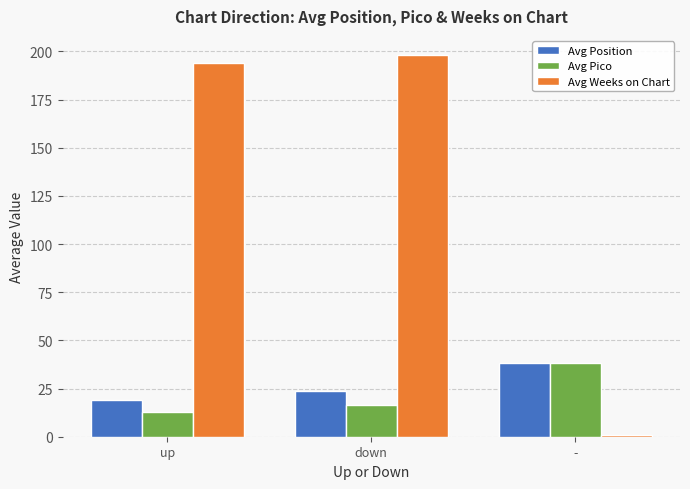

What is the value of the Avg Weeks on Chart bar at the 3rd from the left?

1.0